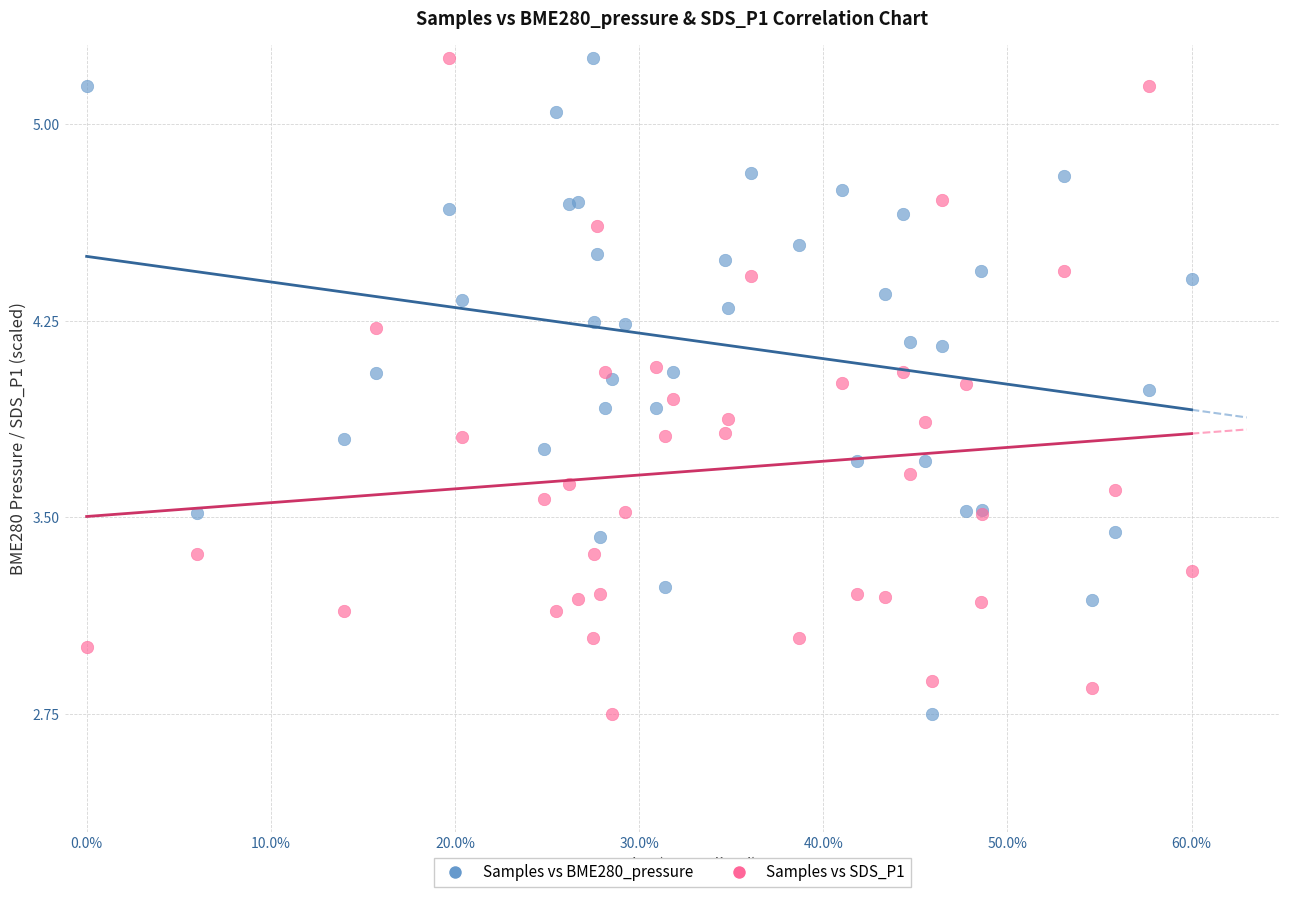

What is the X range (max minus min) for the scatter plot?

1.0